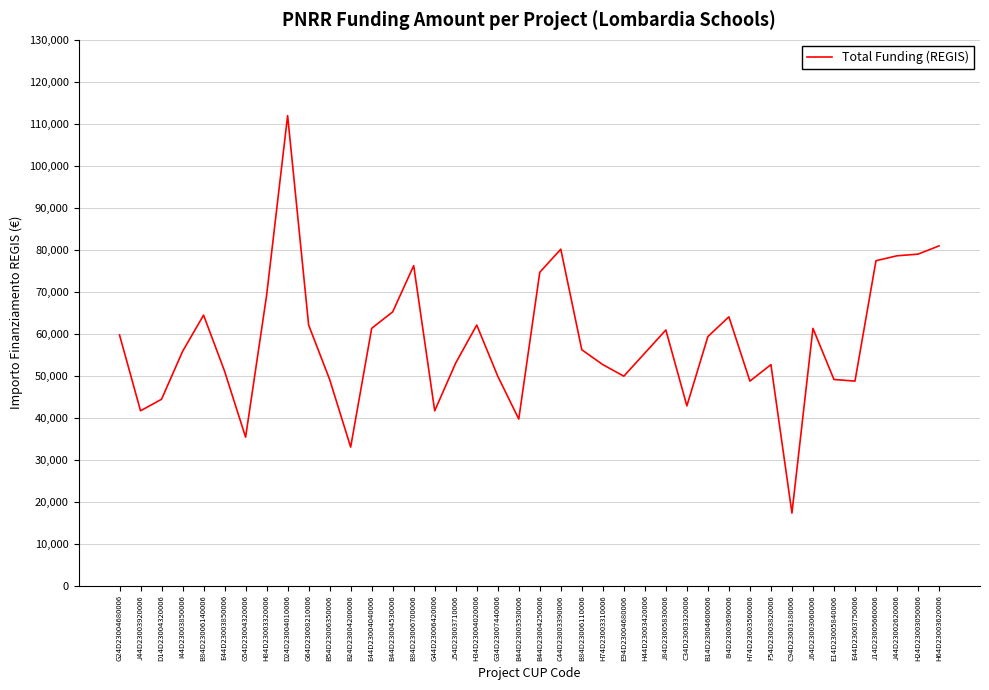

What is the ratio of the value at J14D23005660006 to the value at J44D23002620006?

1.0